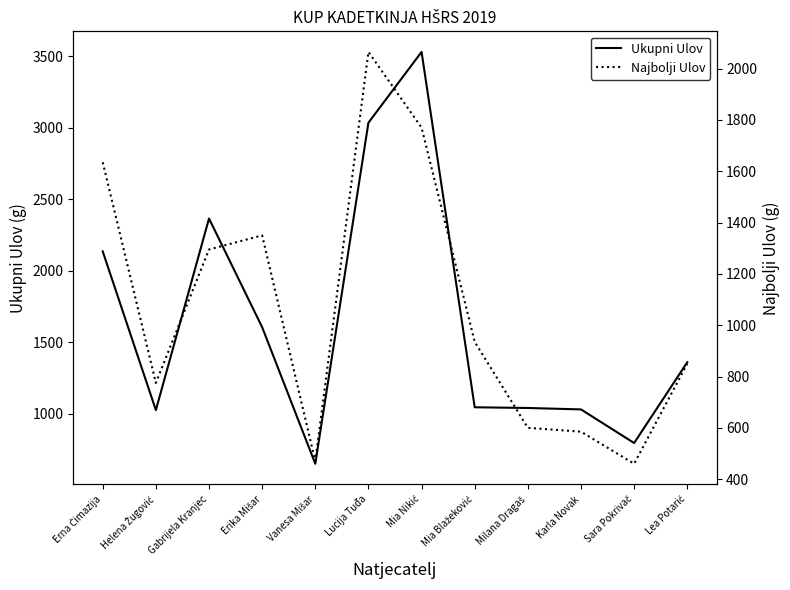

What is the smallest value displayed?

460